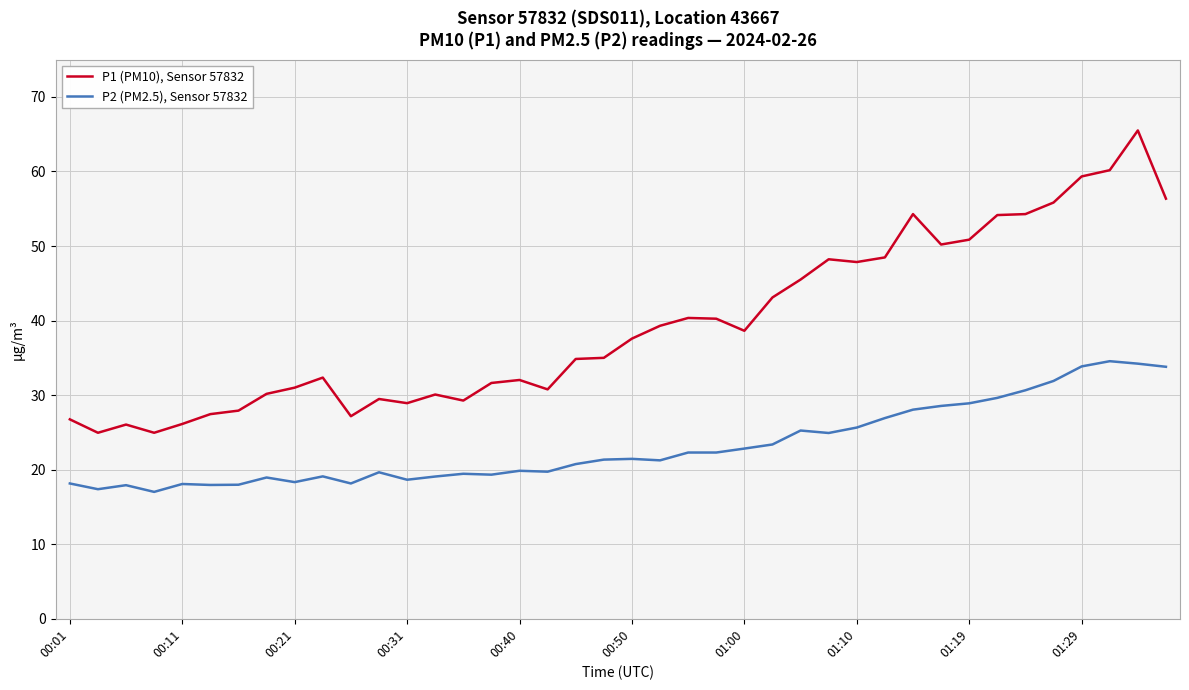

What is the greatest value displayed?

65.5